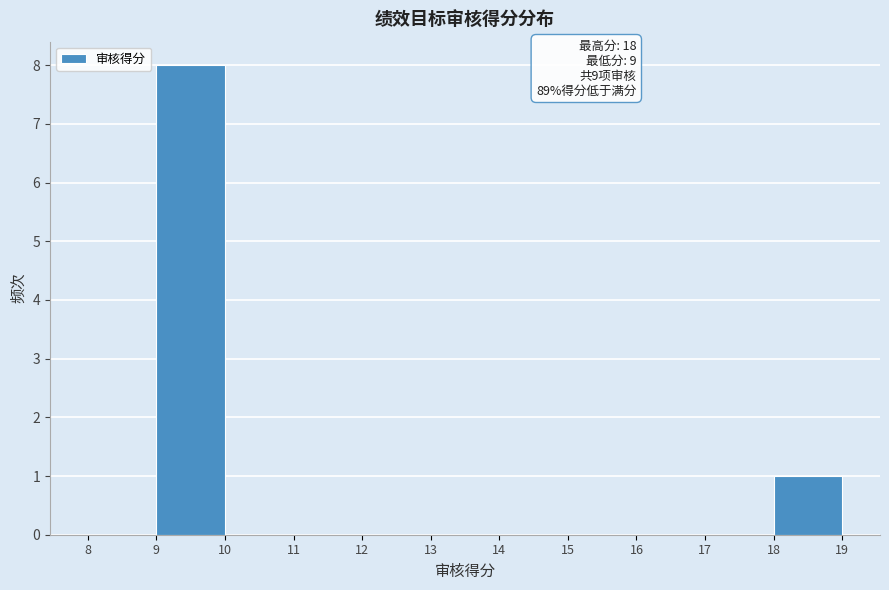

Over which range of the x-axis is the bar tallest?

9 to 10